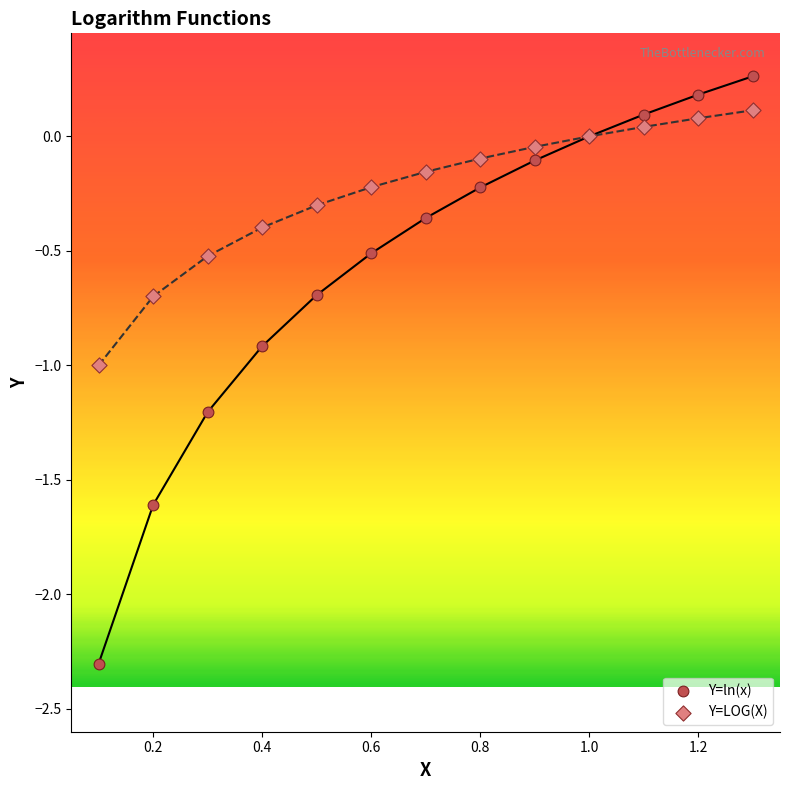

Which series has the largest Y range (max minus min)?

Y=ln(x)